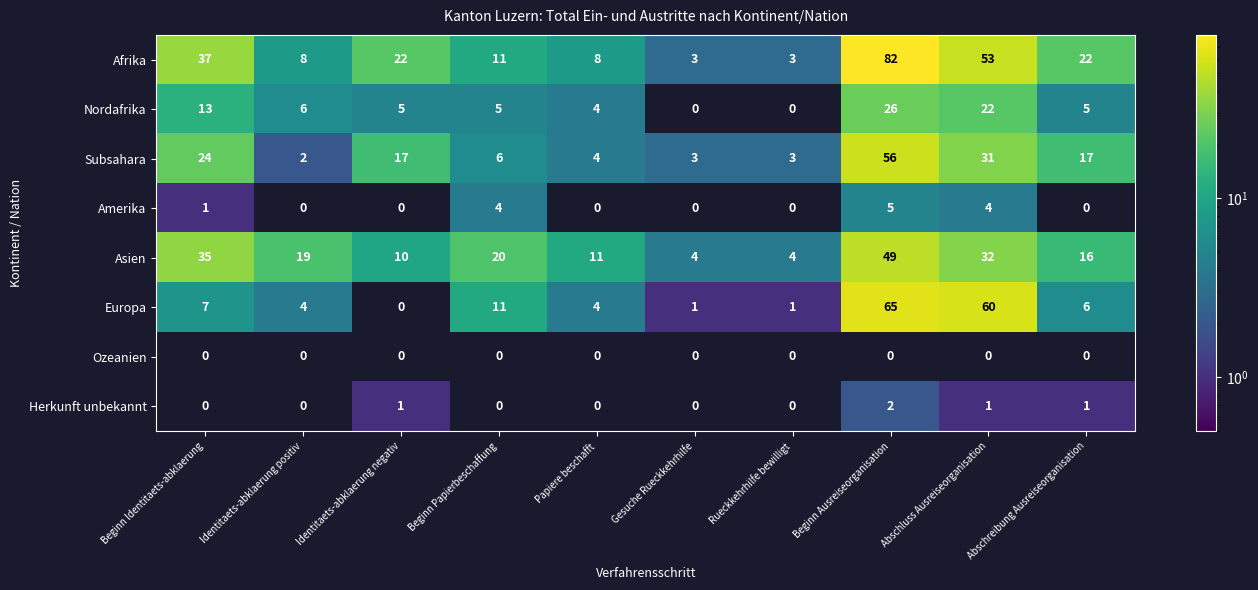

List the series in order of their peak value, lowest first.

Ozeanien, Herkunft unbekannt, Amerika, Nordafrika, Asien, Subsahara, Europa, Afrika